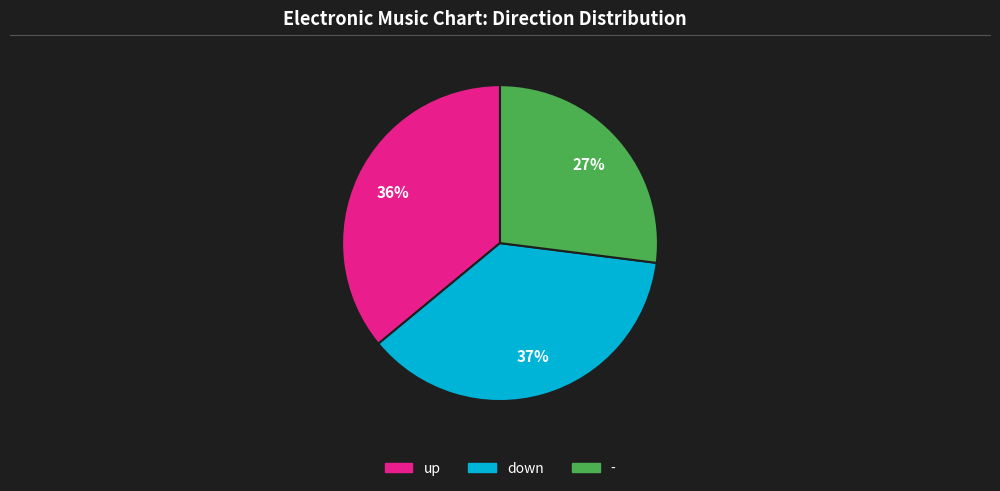

Which category has the biggest portion of the pie?

down